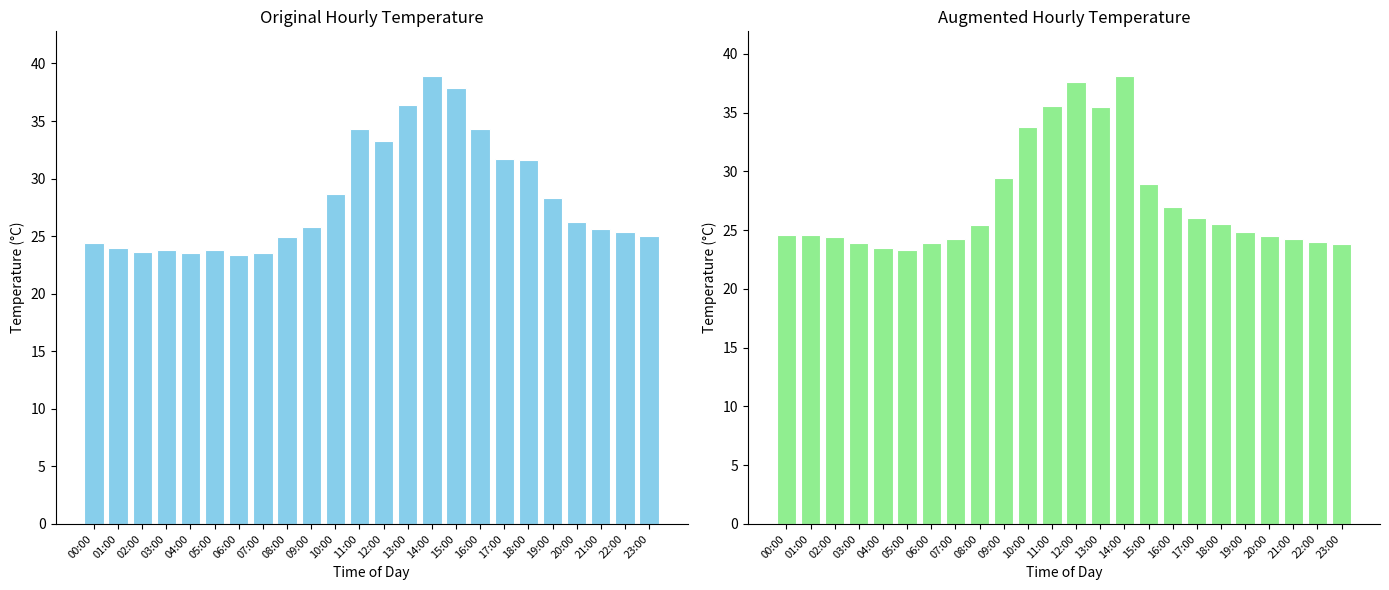

List the labels in order of Original avg temp value, smallest first.

06:00, 04:00, 07:00, 02:00, 03:00, 05:00, 01:00, 00:00, 08:00, 23:00, 22:00, 21:00, 09:00, 20:00, 19:00, 10:00, 18:00, 17:00, 12:00, 11:00, 16:00, 13:00, 15:00, 14:00